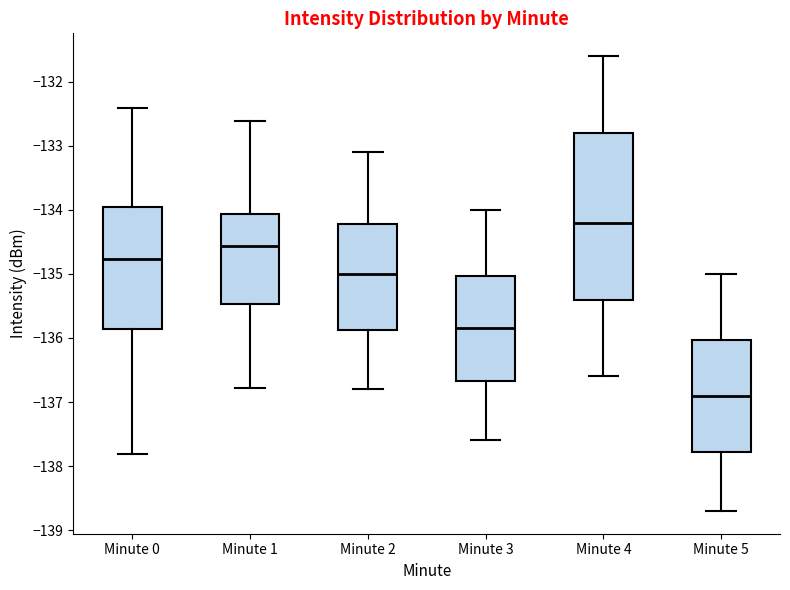

Reading left to right, read every box against the y-axis: the position of its median line, the range the box covers, and the ends of its whiskers. The values are not printed on the chart, so give them approximately, as read against the axis.

Minute 0: median -134.8, box -135.9 to -134.0, whiskers -137.8 to -132.4
Minute 1: median -134.6, box -135.5 to -134.1, whiskers -136.8 to -132.6
Minute 2: median -135.0, box -135.9 to -134.2, whiskers -136.8 to -133.1
Minute 3: median -135.8, box -136.7 to -135.0, whiskers -137.6 to -134.0
Minute 4: median -134.2, box -135.4 to -132.8, whiskers -136.6 to -131.6
Minute 5: median -136.9, box -137.8 to -136.0, whiskers -138.7 to -135.0